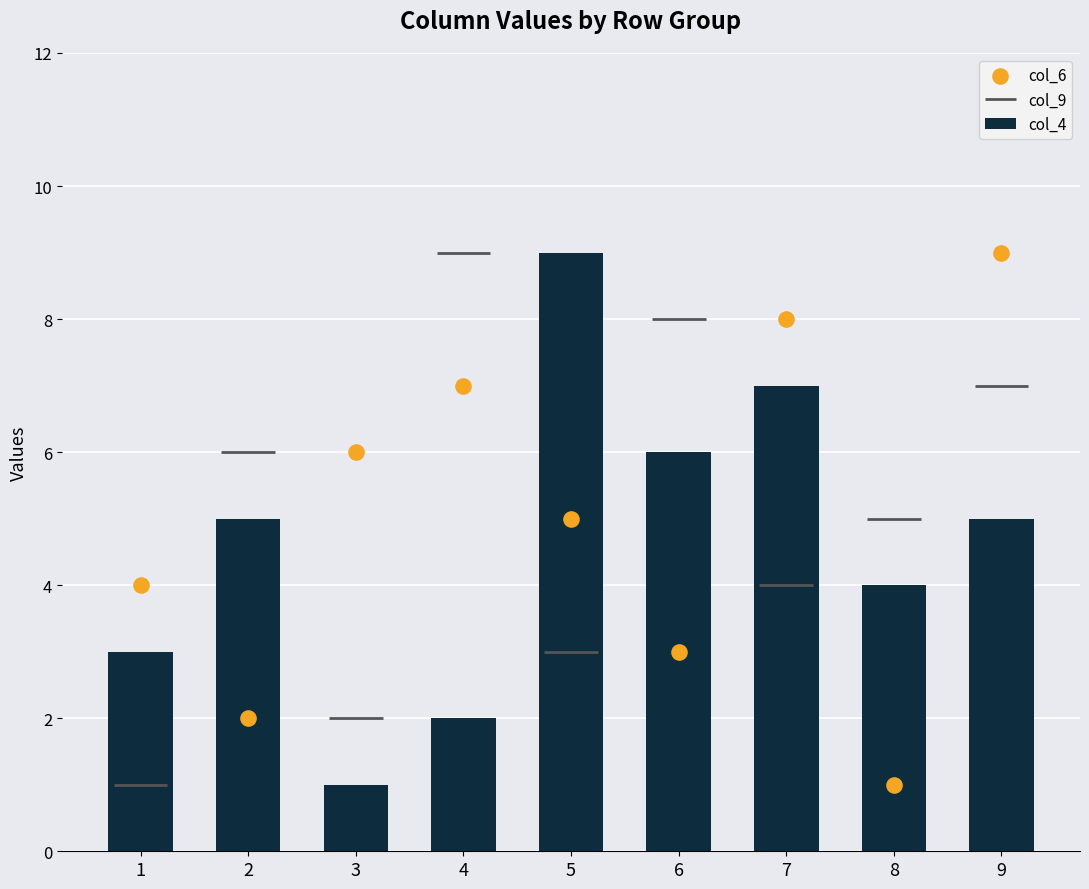

Which series reaches the minimum Y coordinate?

col_4